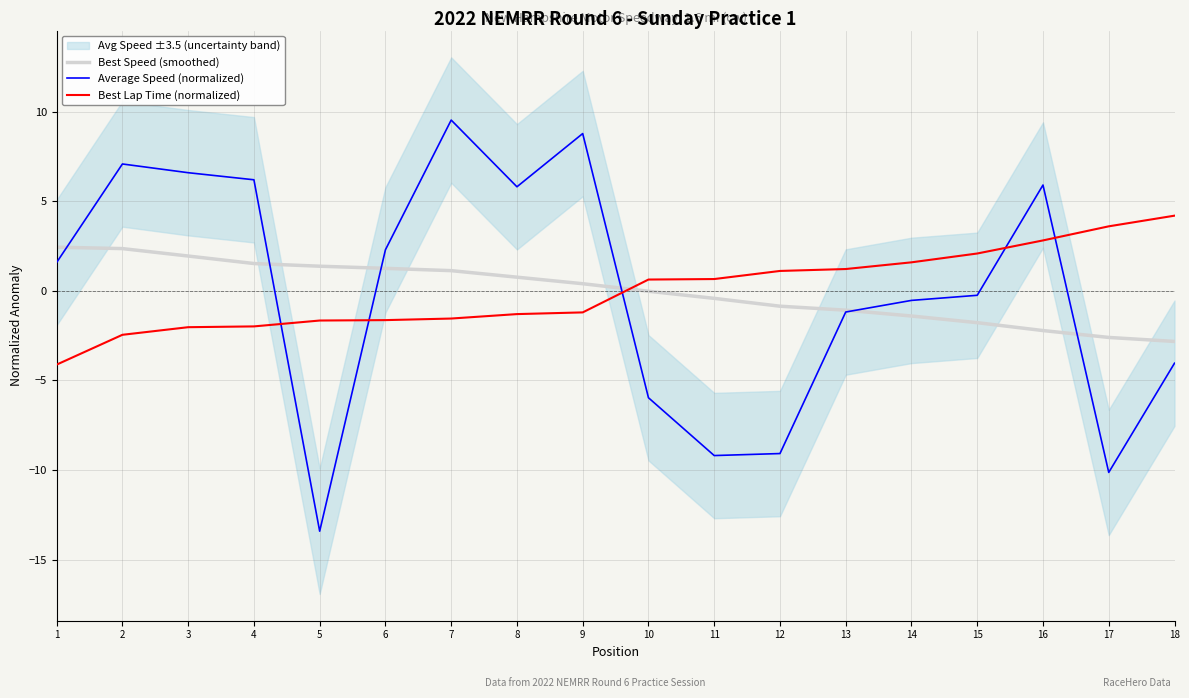

What is the value of the Best Lap Time (normalized) point at the 11th from the left?

0.7